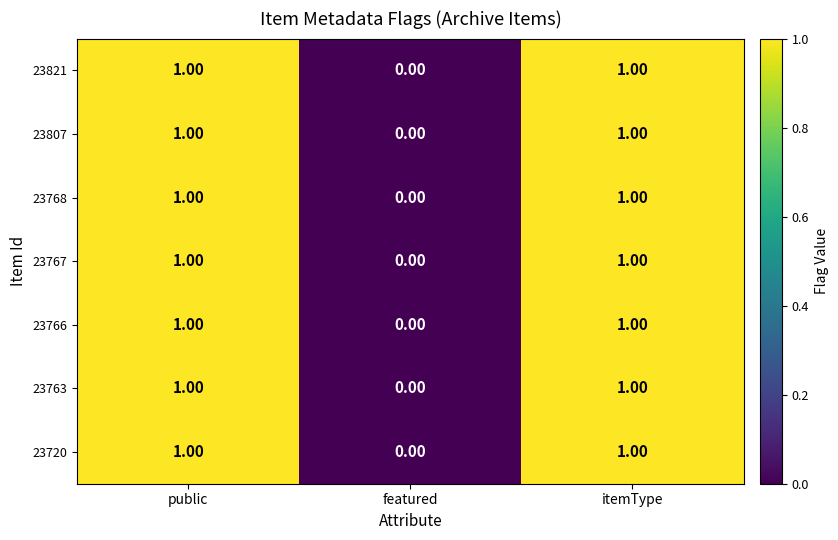

At which label is 23821 closest to 0?

featured